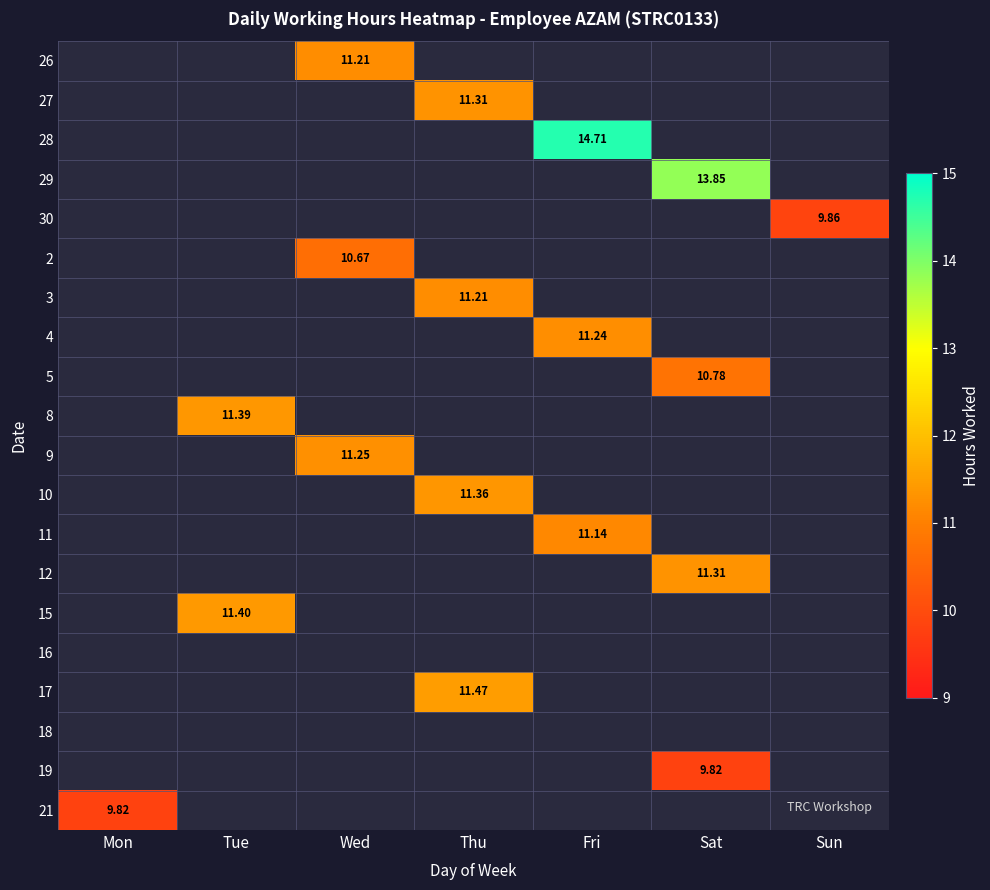

How many series are shown in this chart?

20